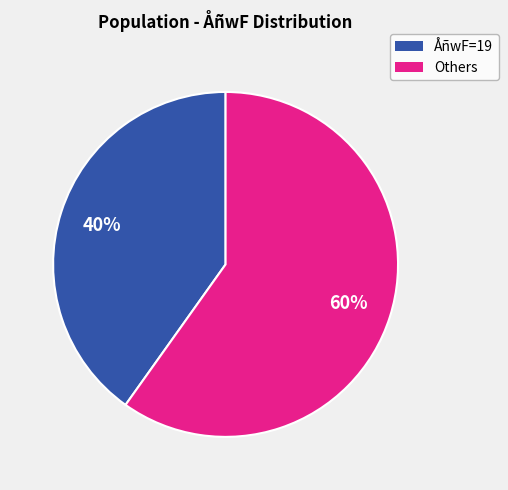

Is there any slice that represents more than half of the pie?

Yes